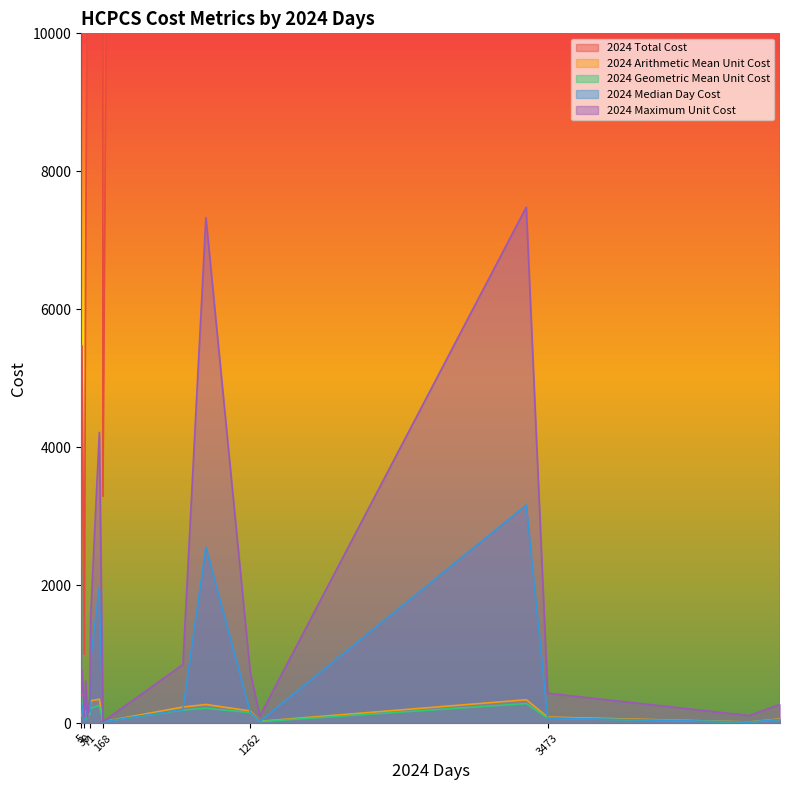

At which label is 2024 Median Day Cost closest to 1587?

141